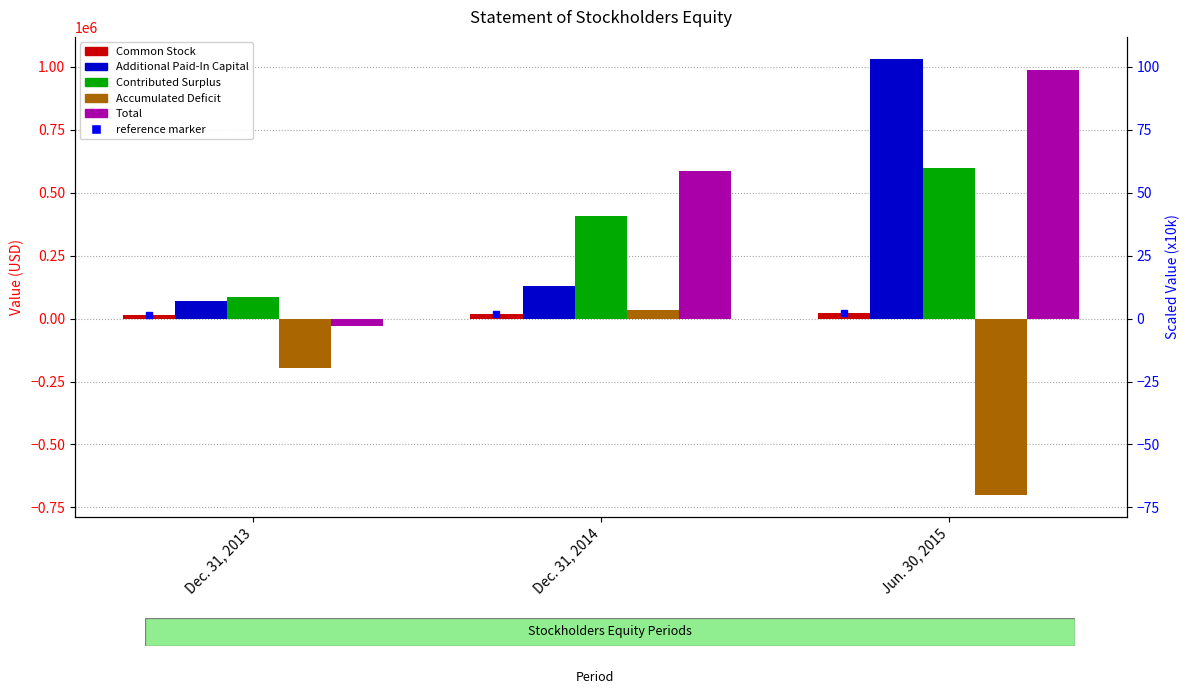

At Jun. 30, 2015, list the series in order from smallest to largest.

Accumulated Deficit, Common Stock, Contributed Surplus, Total, Additional Paid-In Capital